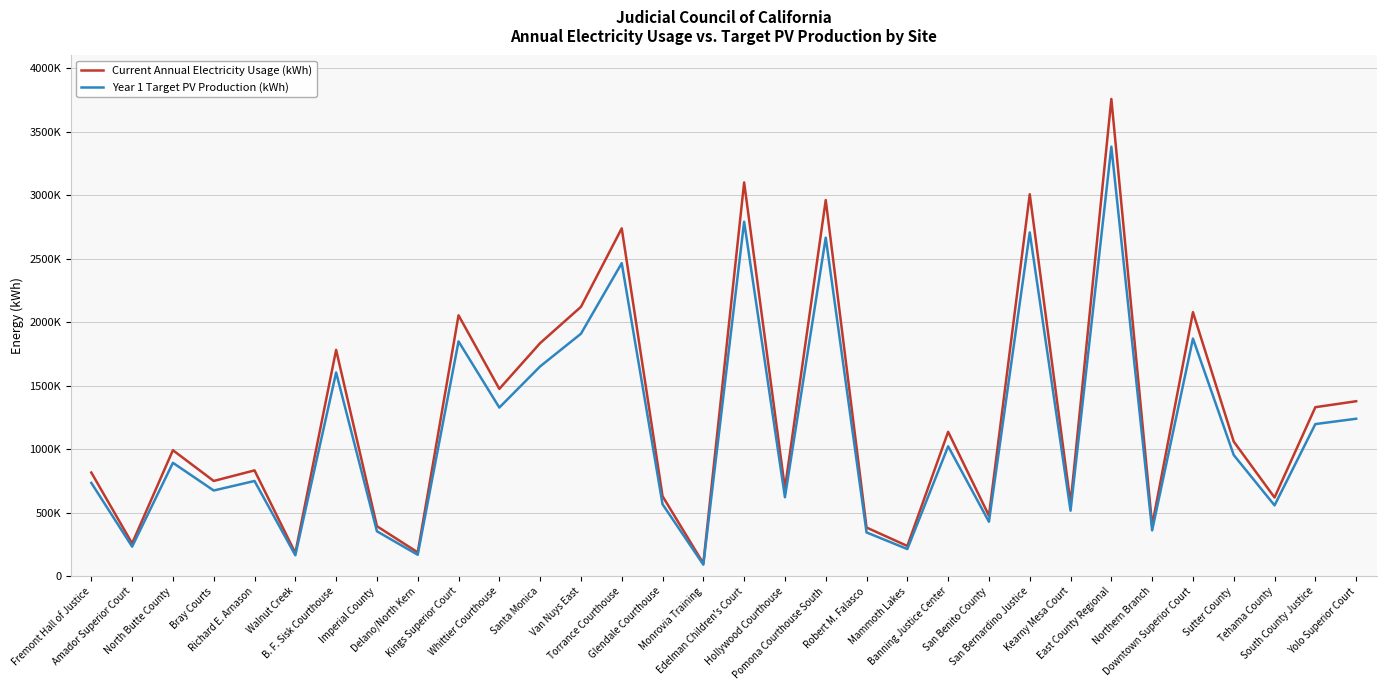

Is this an area chart (filled region under the line)?

No